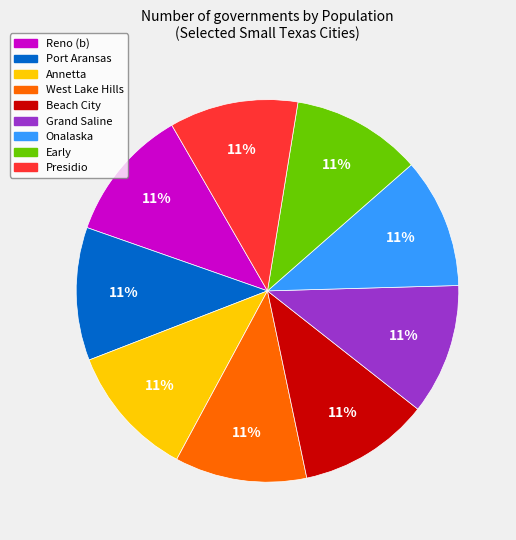

To the nearest percent, what percentage of the pie is Grand Saline?

11%